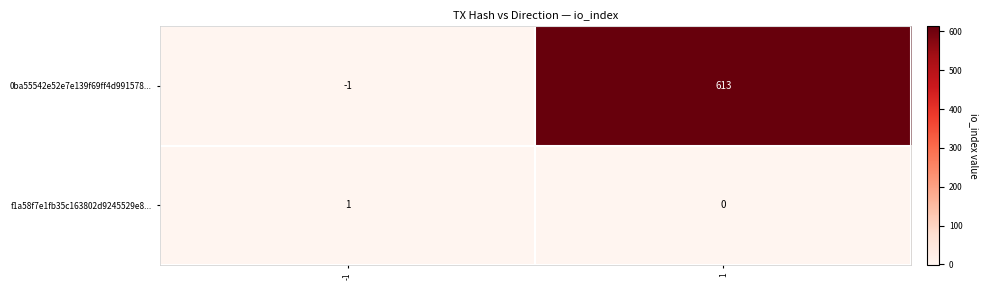

What is the average value of the 0ba55542e52e7e139f69ff4d991578... series?

306